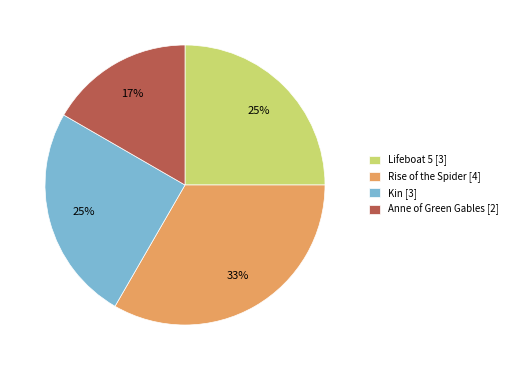

Is the sum of Kin [3] and Anne of Green Gables [2] greater than half?

No